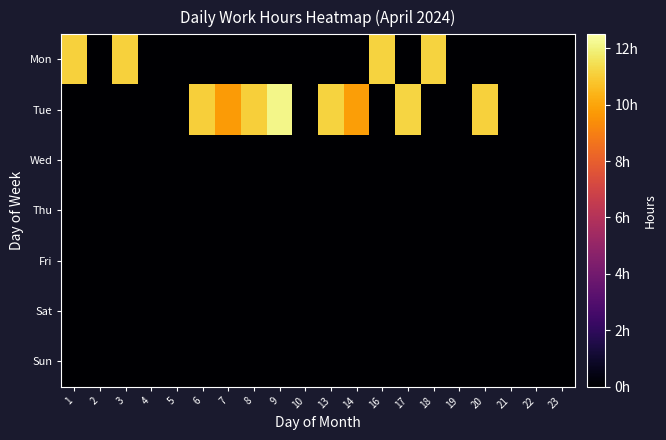

Reading left to right, transcribe all the data shown in this chart.

Mon: 1=11.1	2=0.0	3=11.1	4=0.0	5=0.0	6=0.0	7=0.0	8=0.0	9=0.0	10=0.0	13=0.0	14=0.0	16=11.2	17=0.0	18=11.2	19=0.0	20=0.0	21=0.0	22=0.0	23=0.0
Tue: 1=0.0	2=0.0	3=0.0	4=0.0	5=0.0	6=11.0	7=9.7	8=11.1	9=12.1	10=0.0	13=11.2	14=9.8	16=0.0	17=11.2	18=0.0	19=0.0	20=11.1	21=0.0	22=0.0	23=0.0
Wed: 1=0.0	2=0.0	3=0.0	4=0.0	5=0.0	6=0.0	7=0.0	8=0.0	9=0.0	10=0.0	13=0.0	14=0.0	16=0.0	17=0.0	18=0.0	19=0.0	20=0.0	21=0.0	22=0.0	23=0.0
Thu: 1=0.0	2=0.0	3=0.0	4=0.0	5=0.0	6=0.0	7=0.0	8=0.0	9=0.0	10=0.0	13=0.0	14=0.0	16=0.0	17=0.0	18=0.0	19=0.0	20=0.0	21=0.0	22=0.0	23=0.0
Fri: 1=0.0	2=0.0	3=0.0	4=0.0	5=0.0	6=0.0	7=0.0	8=0.0	9=0.0	10=0.0	13=0.0	14=0.0	16=0.0	17=0.0	18=0.0	19=0.0	20=0.0	21=0.0	22=0.0	23=0.0
Sat: 1=0.0	2=0.0	3=0.0	4=0.0	5=0.0	6=0.0	7=0.0	8=0.0	9=0.0	10=0.0	13=0.0	14=0.0	16=0.0	17=0.0	18=0.0	19=0.0	20=0.0	21=0.0	22=0.0	23=0.0
Sun: 1=0.0	2=0.0	3=0.0	4=0.0	5=0.0	6=0.0	7=0.0	8=0.0	9=0.0	10=0.0	13=0.0	14=0.0	16=0.0	17=0.0	18=0.0	19=0.0	20=0.0	21=0.0	22=0.0	23=0.0